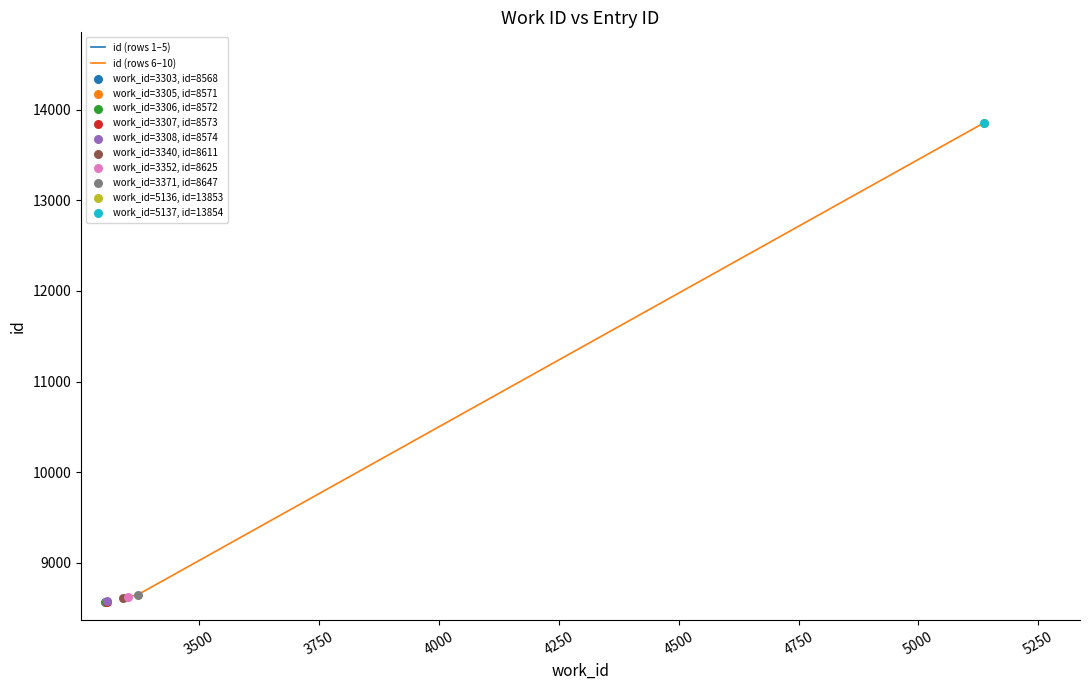

Which series contains the lowest Y value?

id (rows 1–5)